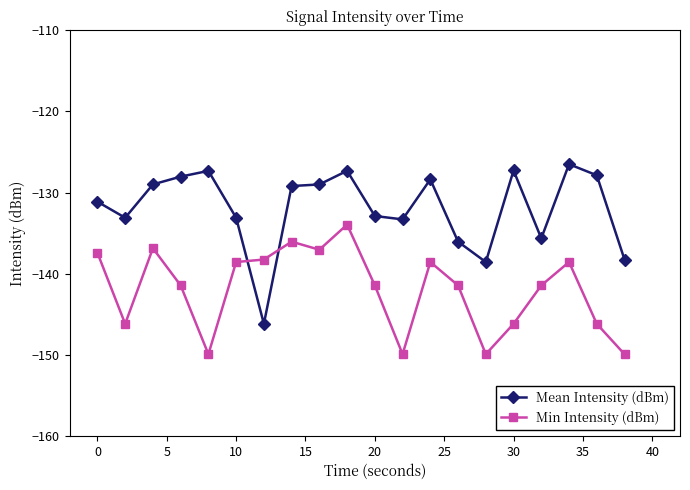

What is the difference between the second highest and minimum values in the Mean Intensity (dBm) series?

18.9